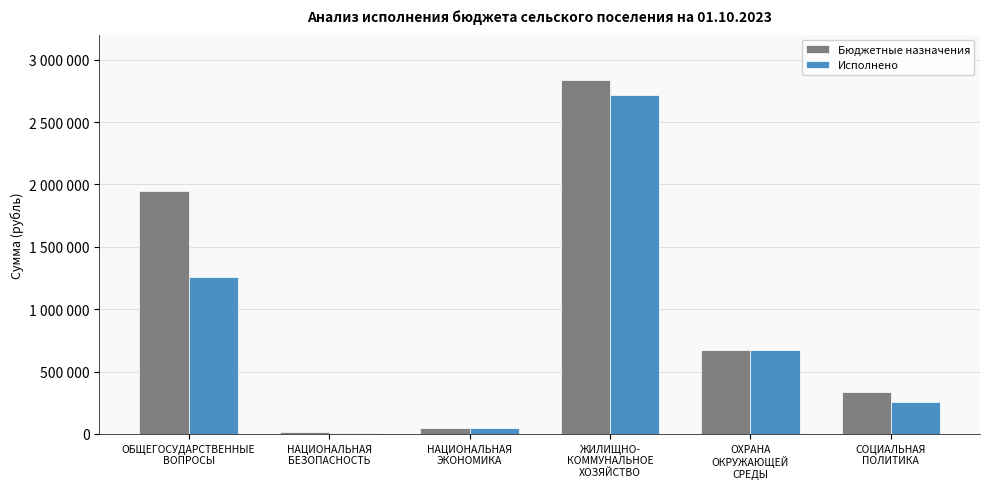

What are all the series names shown in the legend?

Бюджетные назначения, Исполнено